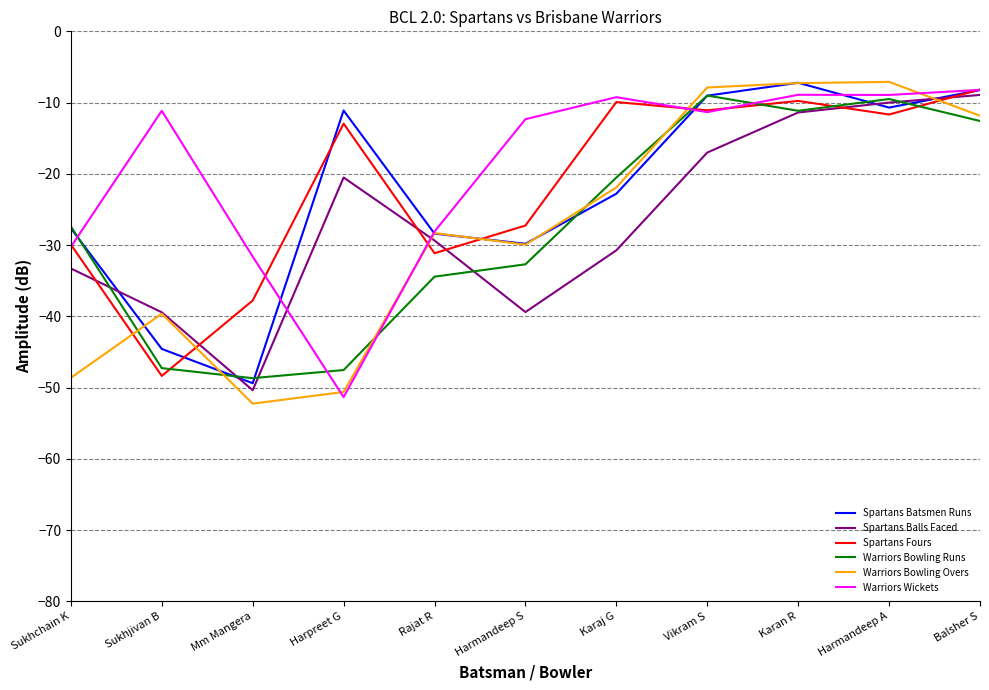

Reading right to left, extract all data points from this chart.

Spartans Batsmen Runs: Balsher S=-8.2	Harmandeep A=-10.7	Karan R=-7.2	Vikram S=-9.0	Karaj G=-22.8	Harmandeep S=-29.8	Rajat R=-28.4	Harpreet G=-11.1	Mm Mangera=-49.4	Sukhjivan B=-44.6	Sukhchain K=-27.6
Spartans Balls Faced: Balsher S=-8.9	Harmandeep A=-10.0	Karan R=-11.4	Vikram S=-17.0	Karaj G=-30.7	Harmandeep S=-39.4	Rajat R=-29.4	Harpreet G=-20.5	Mm Mangera=-50.4	Sukhjivan B=-39.4	Sukhchain K=-33.3
Spartans Fours: Balsher S=-8.2	Harmandeep A=-11.7	Karan R=-9.8	Vikram S=-11.1	Karaj G=-9.9	Harmandeep S=-27.3	Rajat R=-31.1	Harpreet G=-13.0	Mm Mangera=-37.8	Sukhjivan B=-48.4	Sukhchain K=-29.9
Warriors Bowling Runs: Balsher S=-12.6	Harmandeep A=-9.5	Karan R=-11.2	Vikram S=-9.0	Karaj G=-20.5	Harmandeep S=-32.7	Rajat R=-34.4	Harpreet G=-47.5	Mm Mangera=-48.7	Sukhjivan B=-47.3	Sukhchain K=-27.4
Warriors Bowling Overs: Balsher S=-11.8	Harmandeep A=-7.1	Karan R=-7.3	Vikram S=-7.9	Karaj G=-21.9	Harmandeep S=-29.9	Rajat R=-28.3	Harpreet G=-50.6	Mm Mangera=-52.3	Sukhjivan B=-39.6	Sukhchain K=-48.6
Warriors Wickets: Balsher S=-8.2	Harmandeep A=-8.9	Karan R=-8.9	Vikram S=-11.3	Karaj G=-9.2	Harmandeep S=-12.3	Rajat R=-28.1	Harpreet G=-51.3	Mm Mangera=-31.6	Sukhjivan B=-11.1	Sukhchain K=-30.3